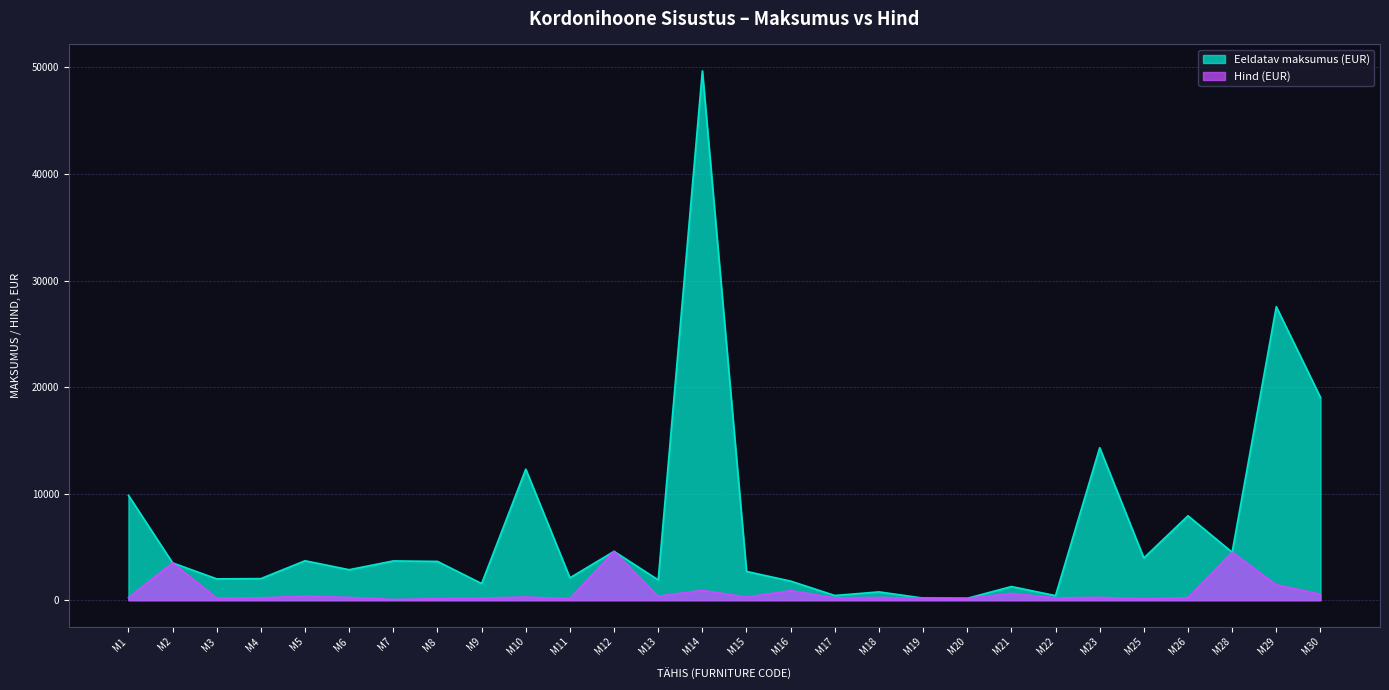

What is the total value across all series at M26?

8160